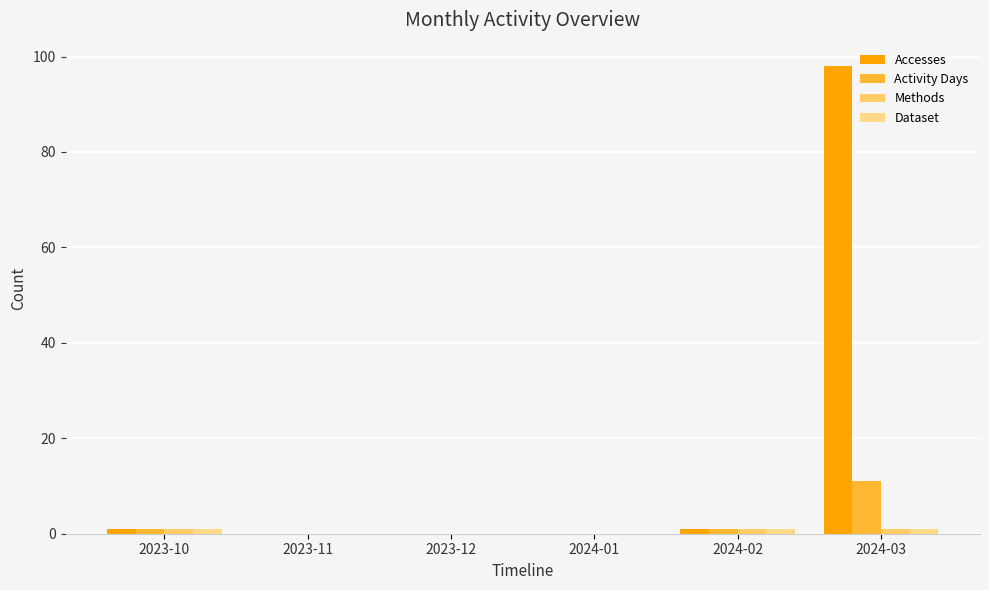

Reading left to right, list all the values displayed in this chart.

Accesses: 1	0	0	0	1	98
Activity Days: 1	0	0	0	1	11
Methods: 1	0	0	0	1	1
Dataset: 1	0	0	0	1	1